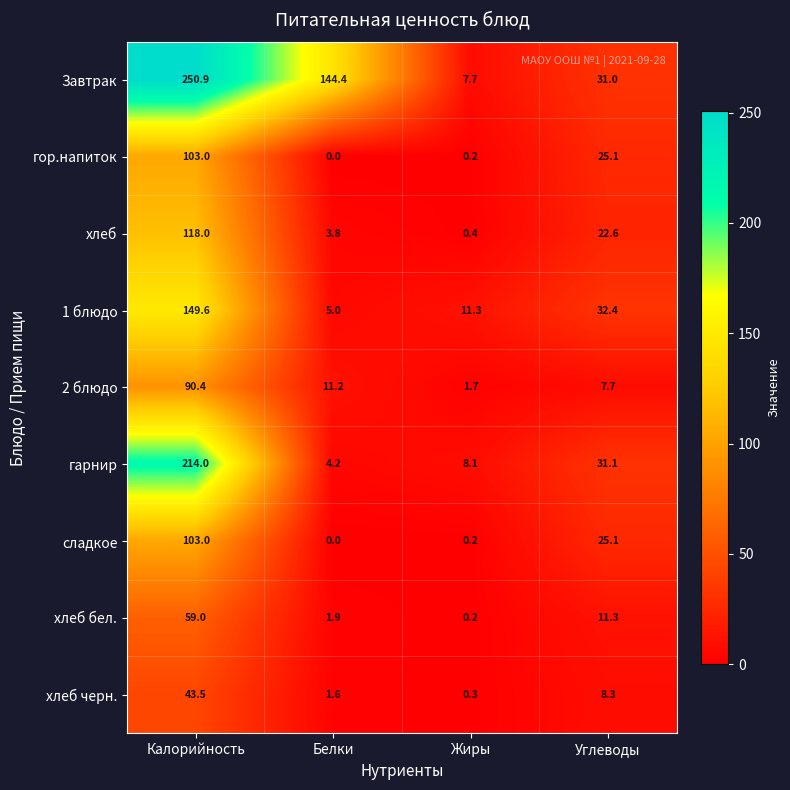

At how many categories does at least one series exceed 130?

2